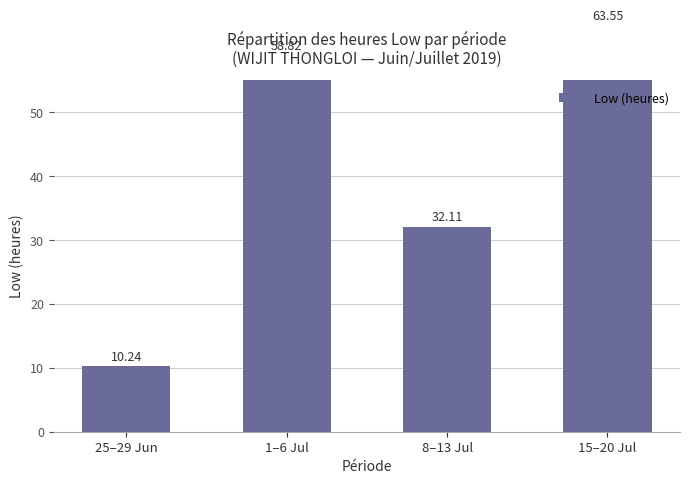

Rank the categories by value from highest to lowest.

15–20 Jul, 1–6 Jul, 8–13 Jul, 25–29 Jun